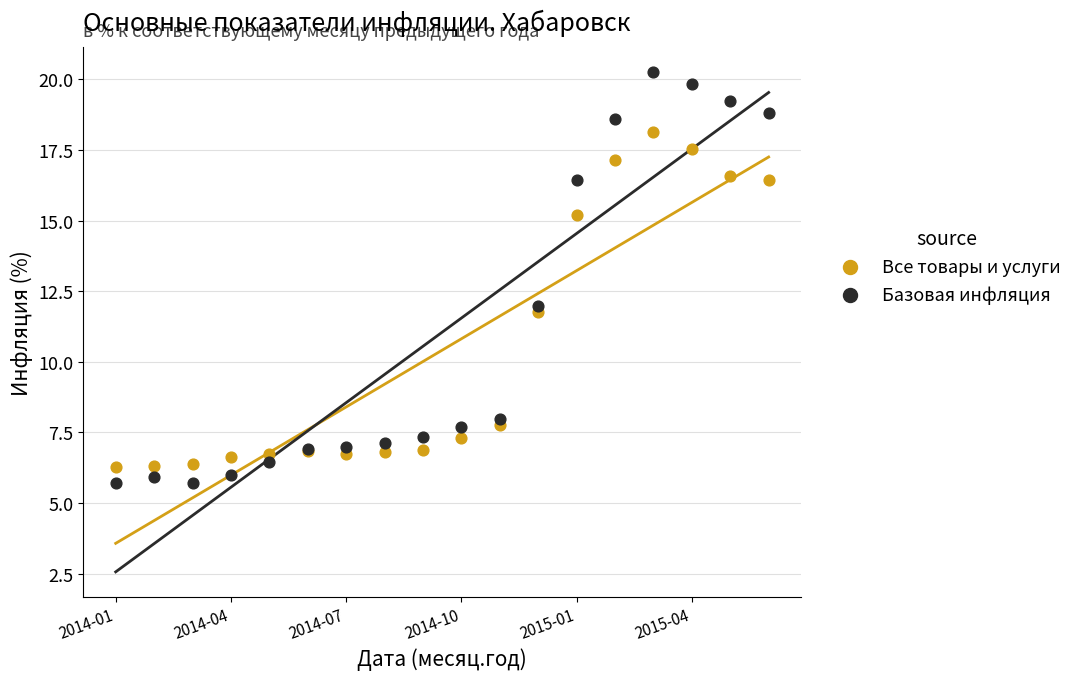

Which series contains the lowest Y value?

Базовая инфляция